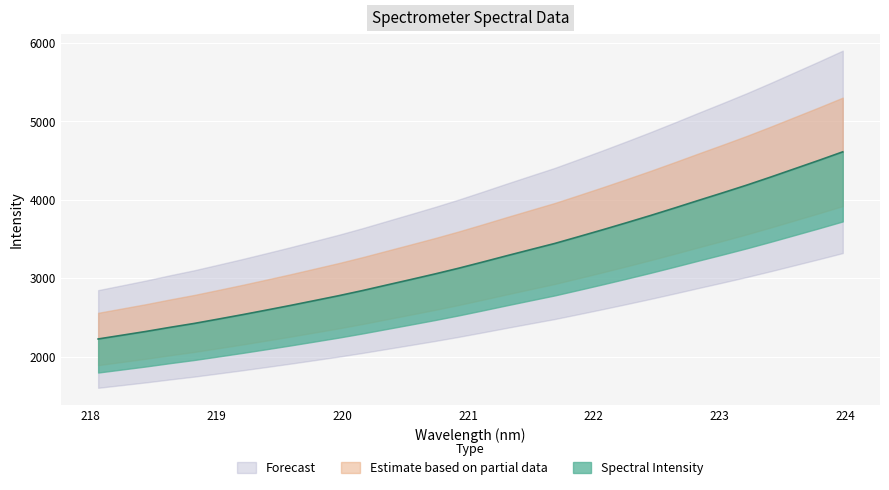

What is the label of the 24th point from the left?

222.4538